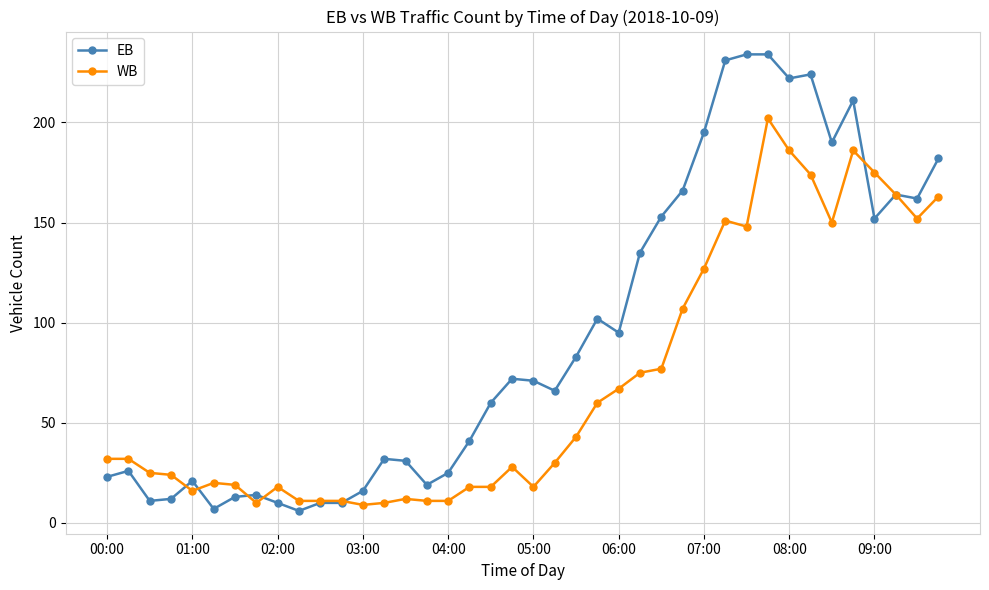

How many data points does each series have?

40